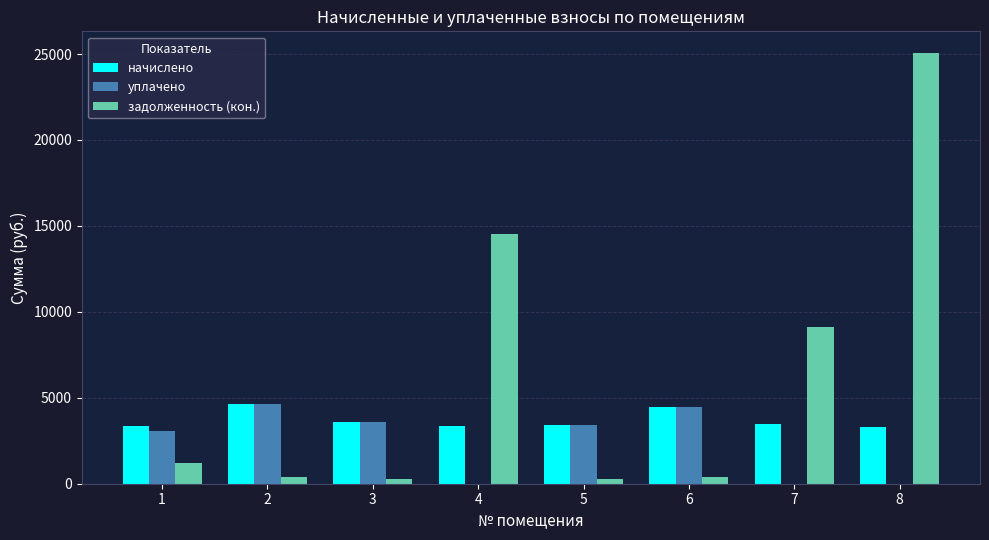

What is the maximum value for уплачено?

4618.1